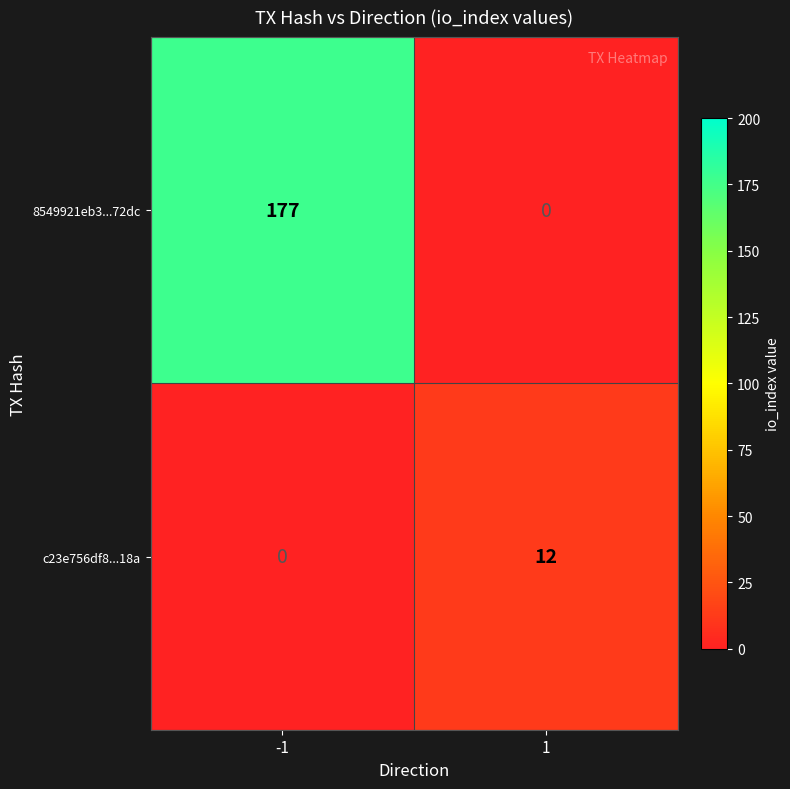

Rank the series by their maximum value, from lowest to highest.

c23e756df8...18a, 8549921eb3...72dc